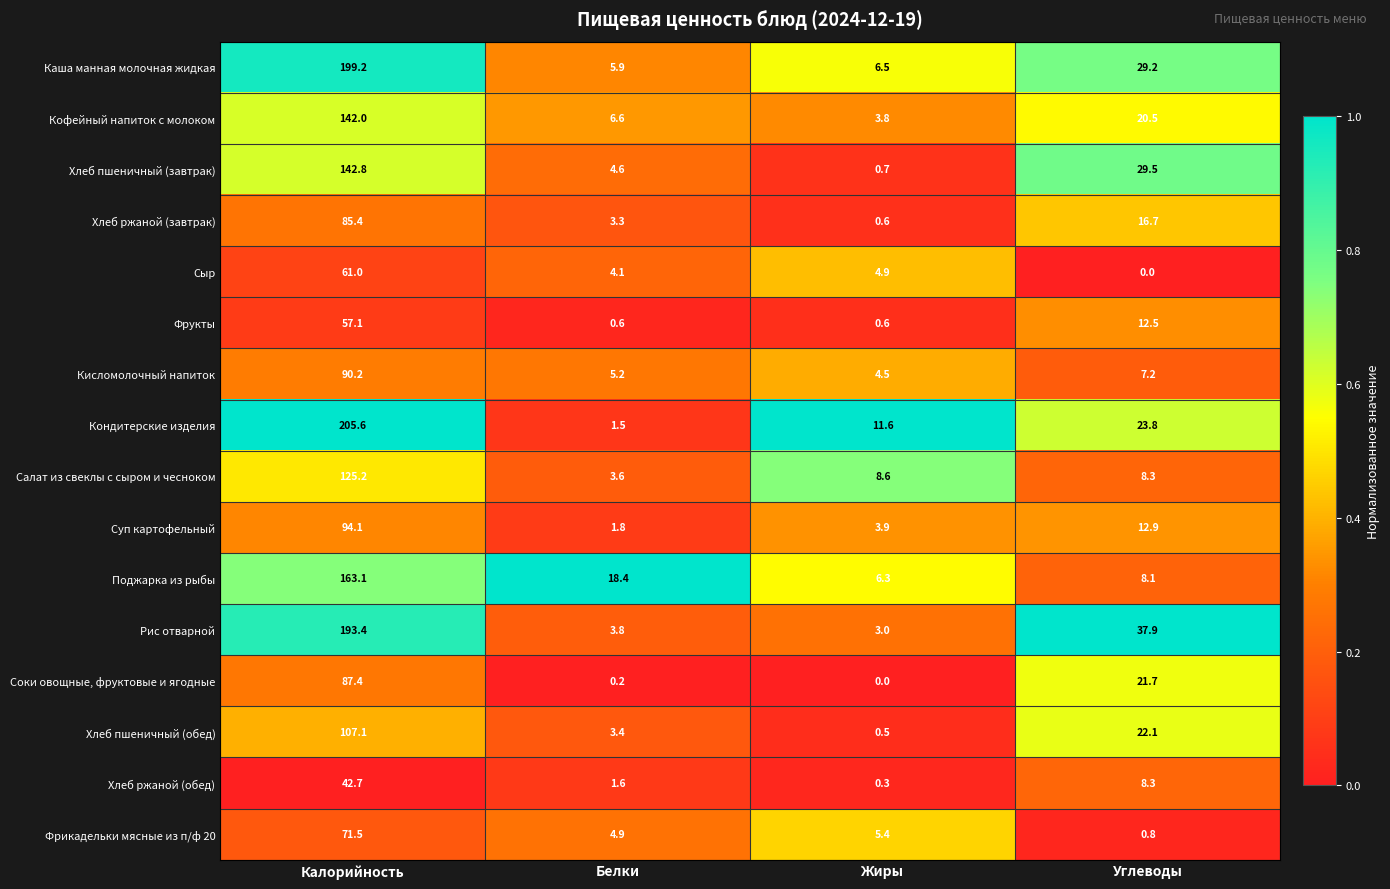

What is the average value of the Хлеб ржаной (завтрак) series?

26.5